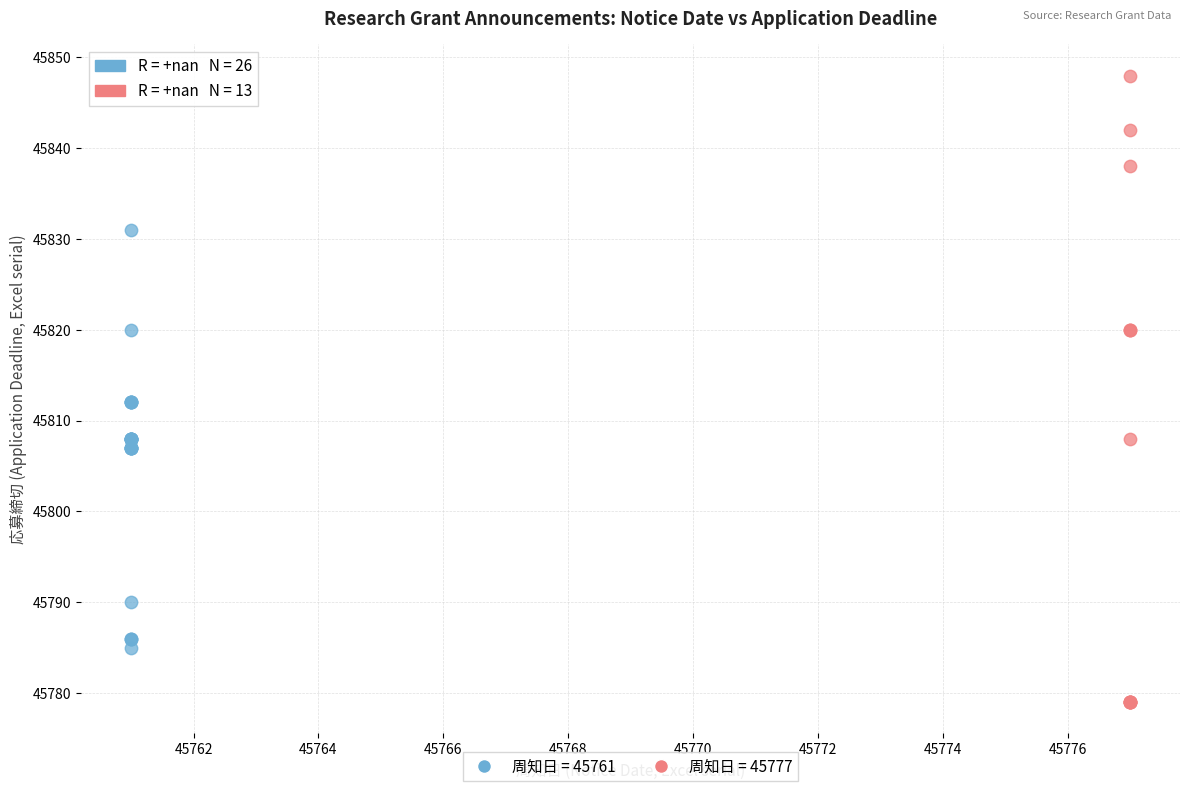

Which series reaches the maximum Y coordinate?

周知日 = 45777